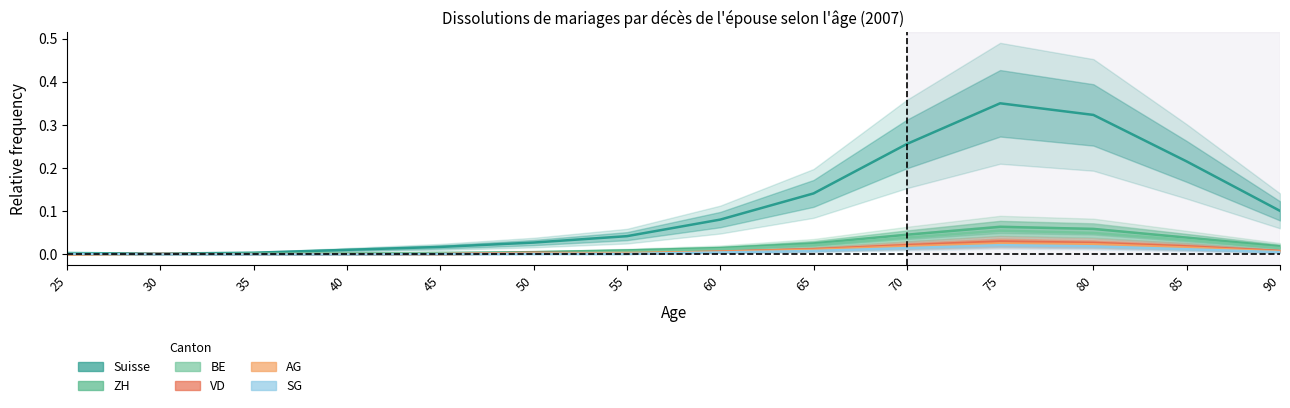

Is the value of SG at 35 greater than the value of BE at 75?

No